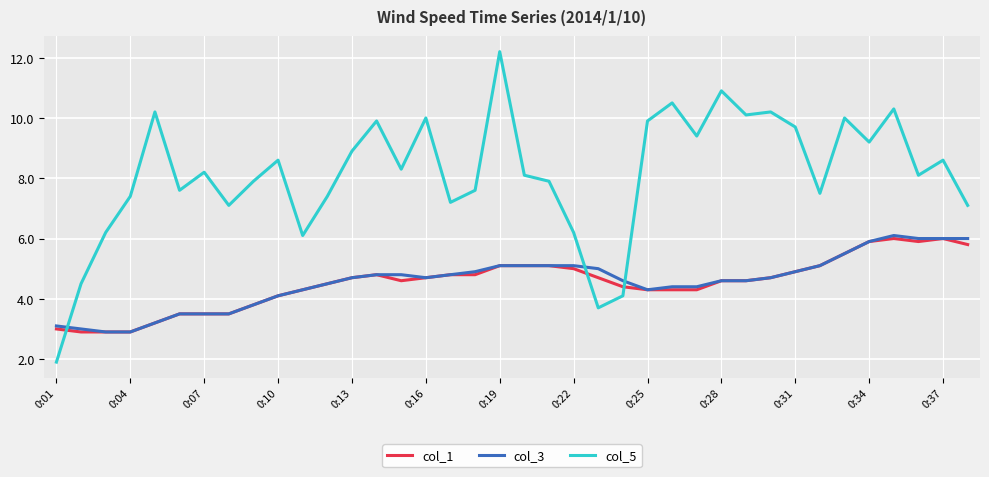

Does the chart display data point markers on the line(s)?

No